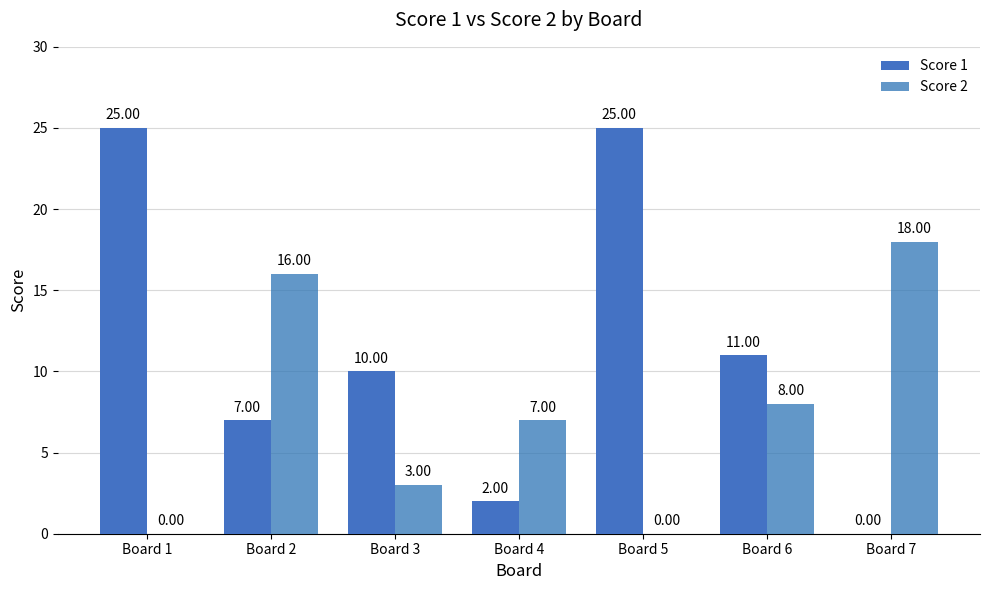

Which series changed the most between Board 2 and Board 6?

Score 2